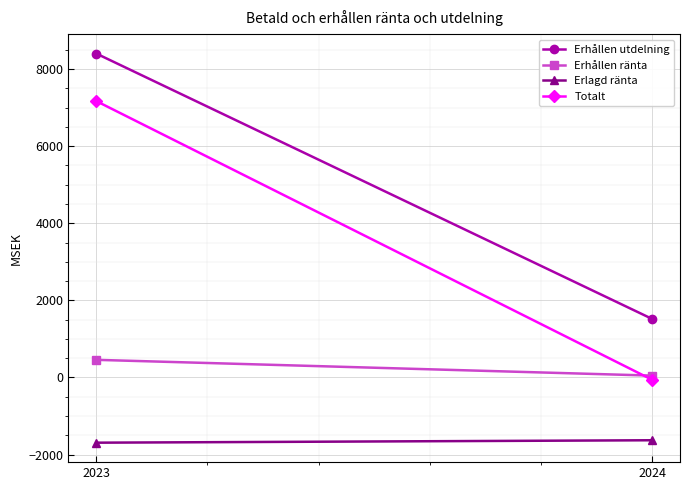

What value does the Totalt series have at 2023?

7168